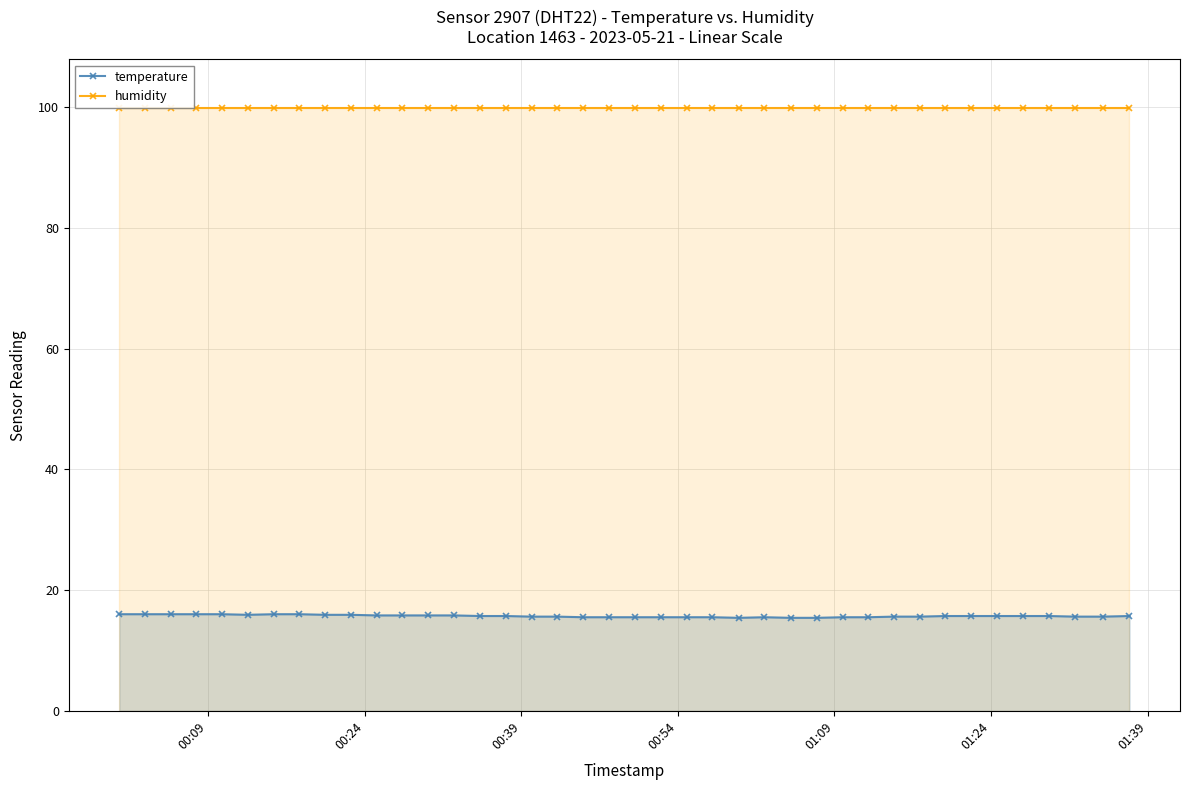

True or false: temperature and humidity cross at least once.

False